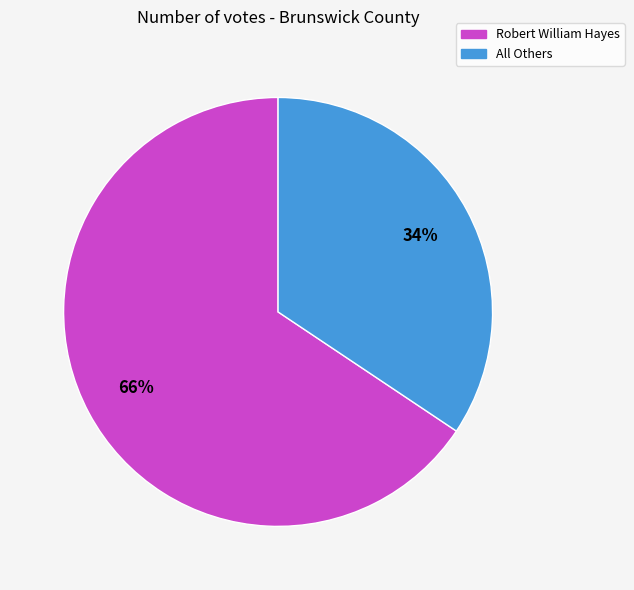

To the nearest percent, what percentage of the pie is Robert William Hayes?

66%